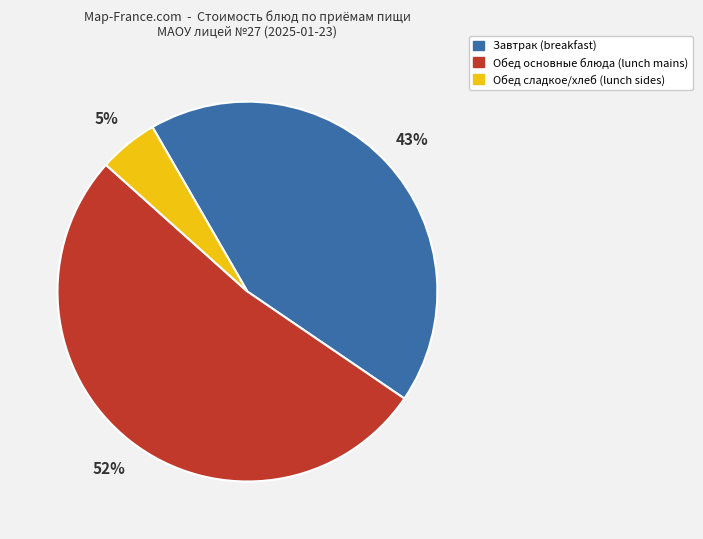

To the nearest percent, what is the average slice percentage?

33%